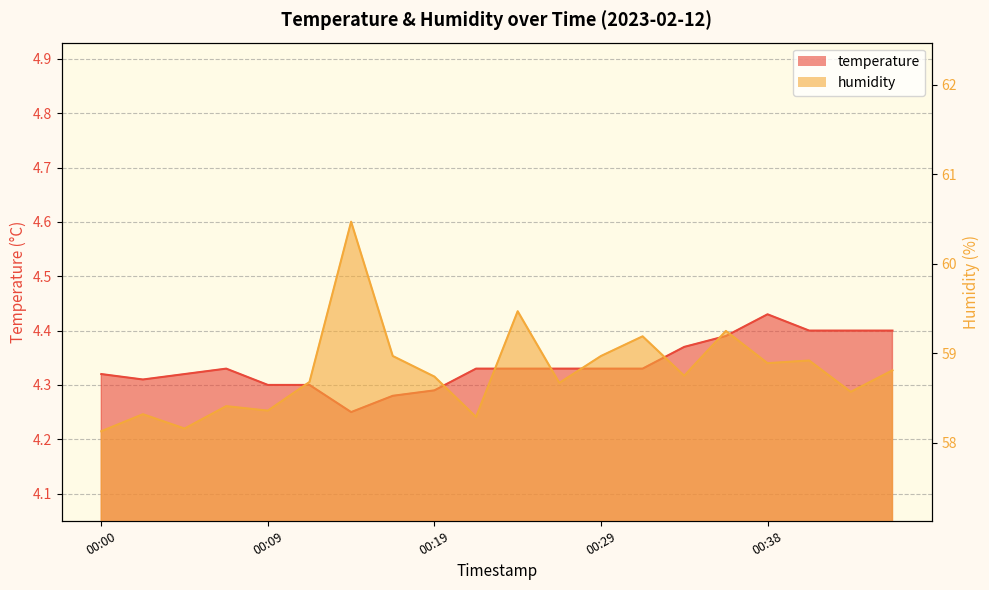

At which category does humidity reach its first local valley?

00:04